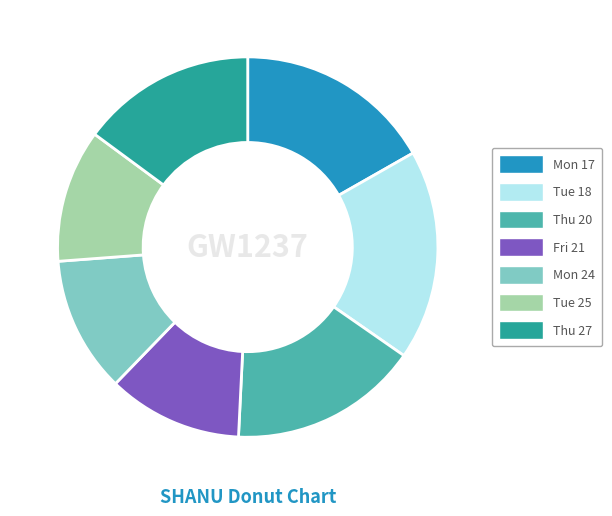

What is the largest slice in the pie chart?

Tue 18